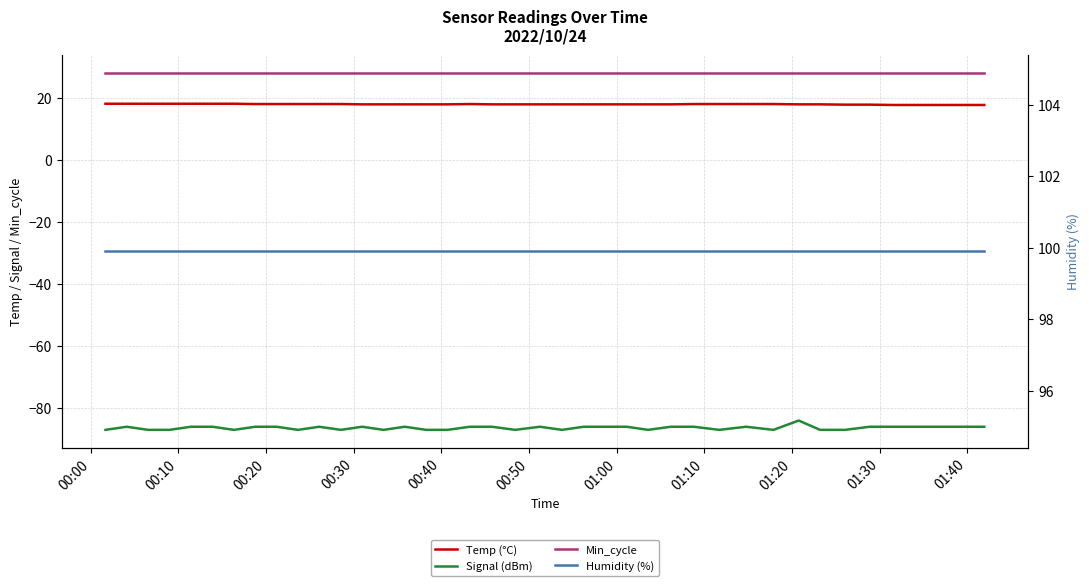

Which series has the largest total across all categories?

Humidity (%)